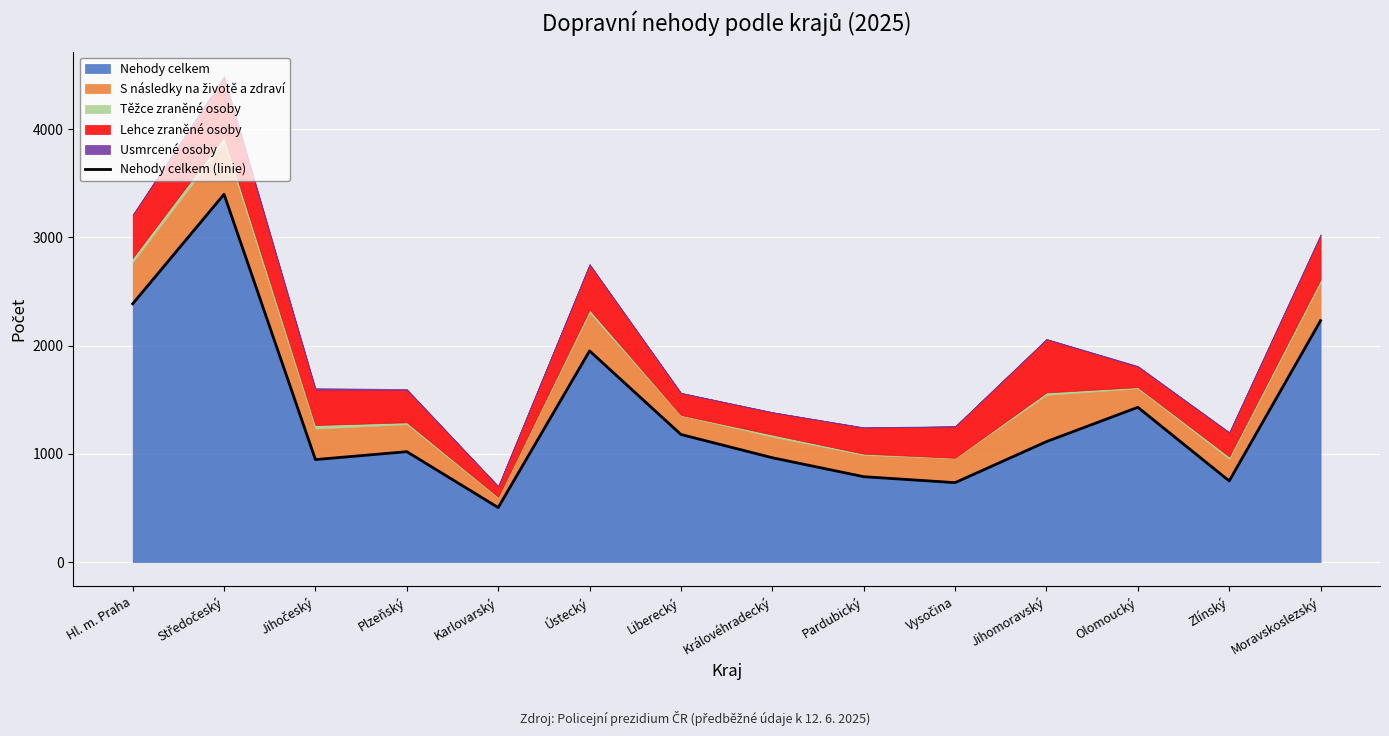

True or false: there are more than 2 points higher than both neighbors.

True